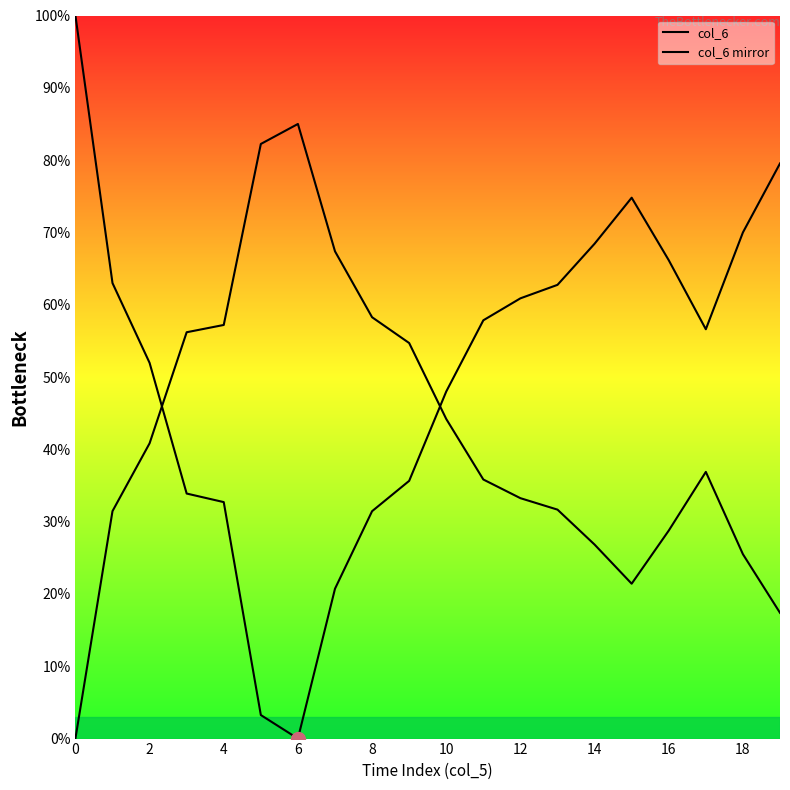

In col_6 mirror, how many points are lower than both neighbors (excluding endpoints)?

1